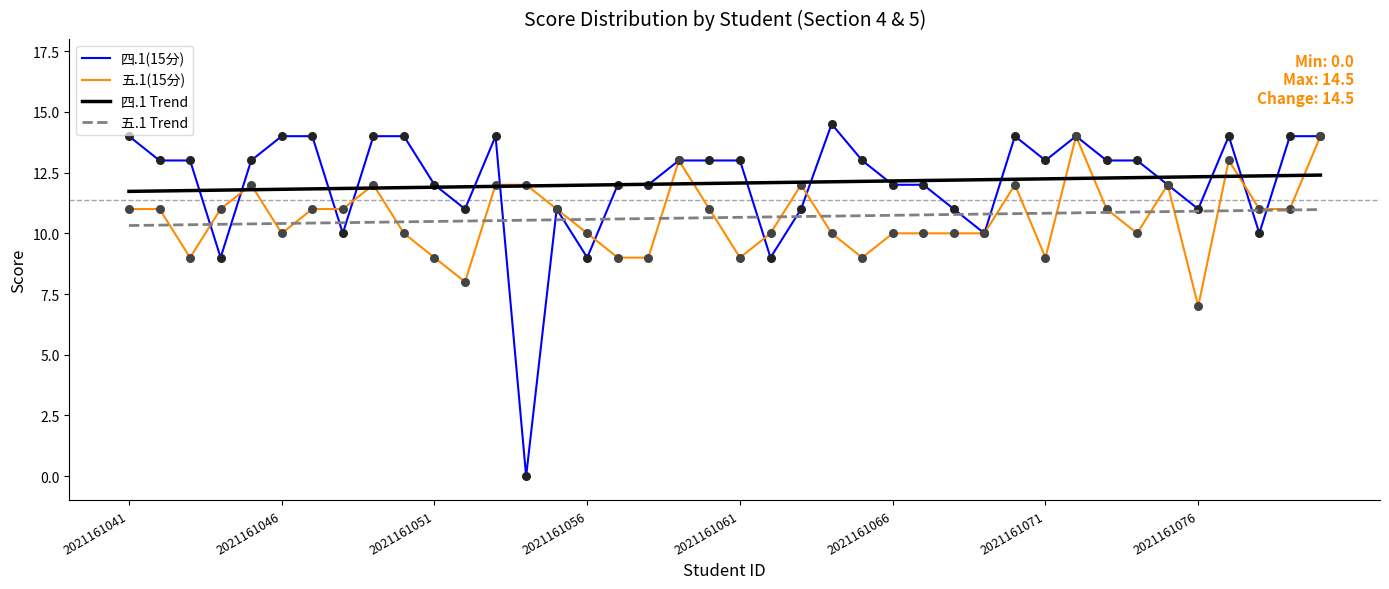

What is the greatest value displayed?

14.5